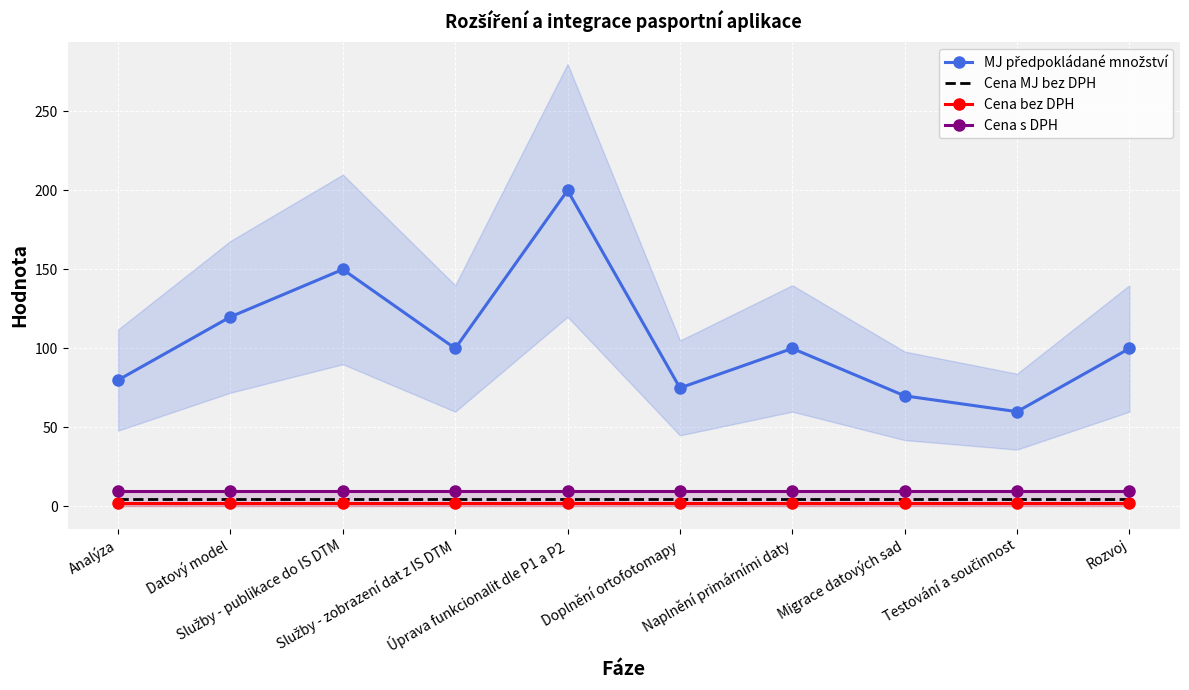

True or false: MJ předpokládané množství and Cena bez DPH cross at least once.

False